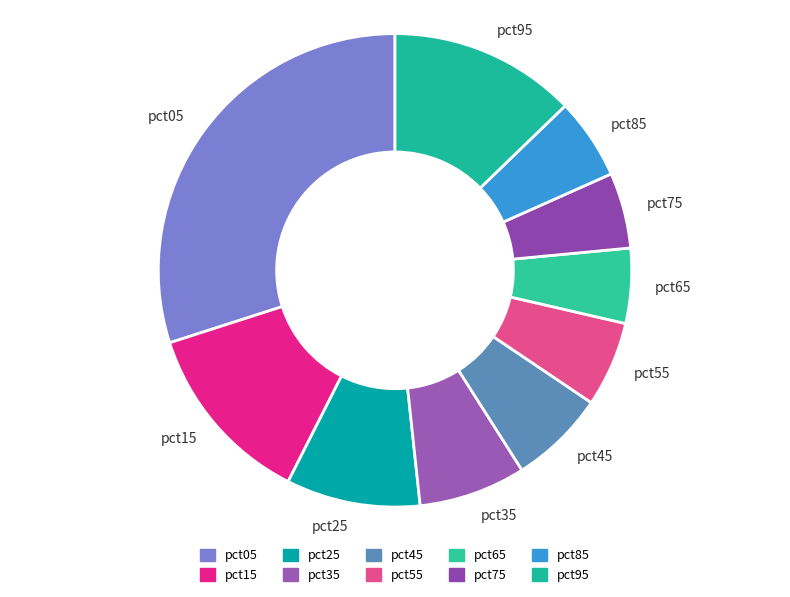

Is the sum of pct05 and pct55 greater than half?

No